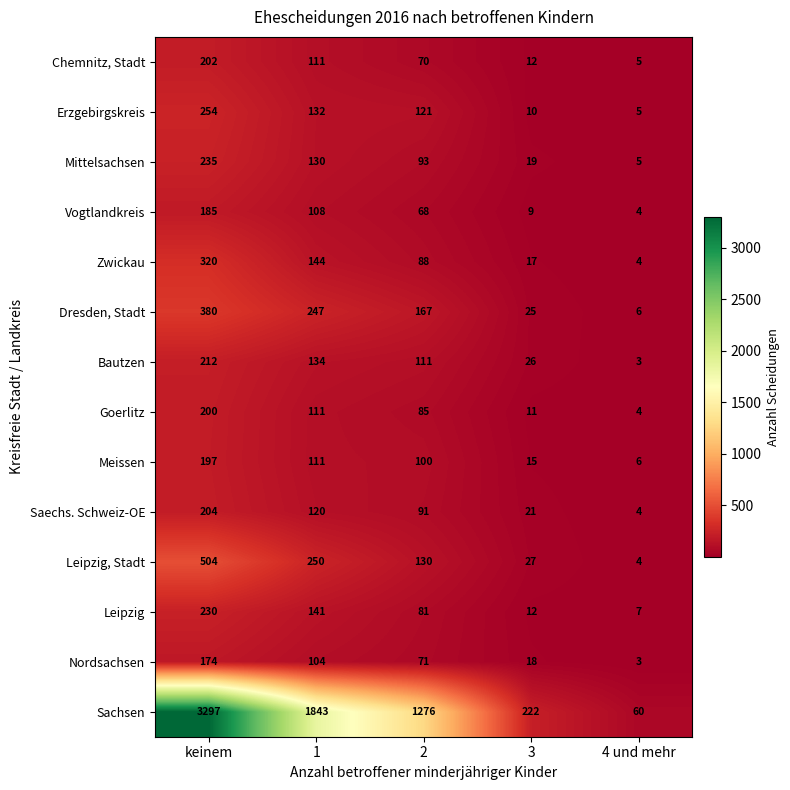

At how many categories does at least one series exceed 3283?

1